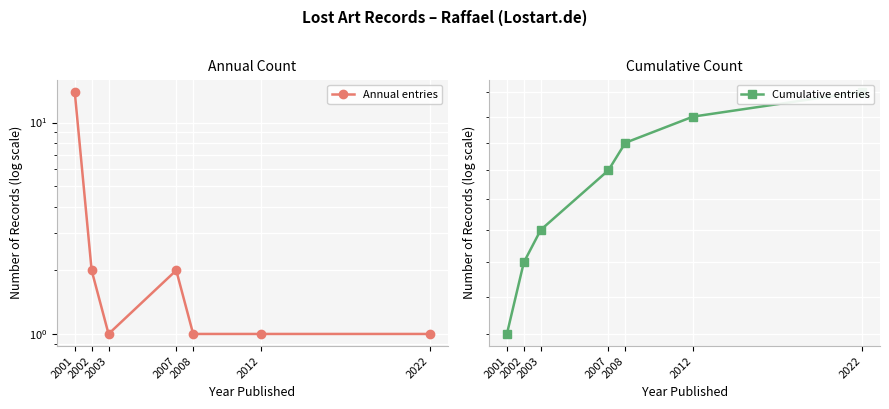

What is the difference between the maximum and minimum values in the Annual entries series?

13